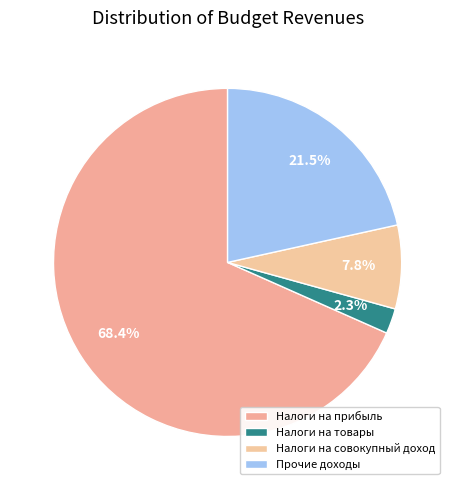

How many segments does this pie chart have?

4